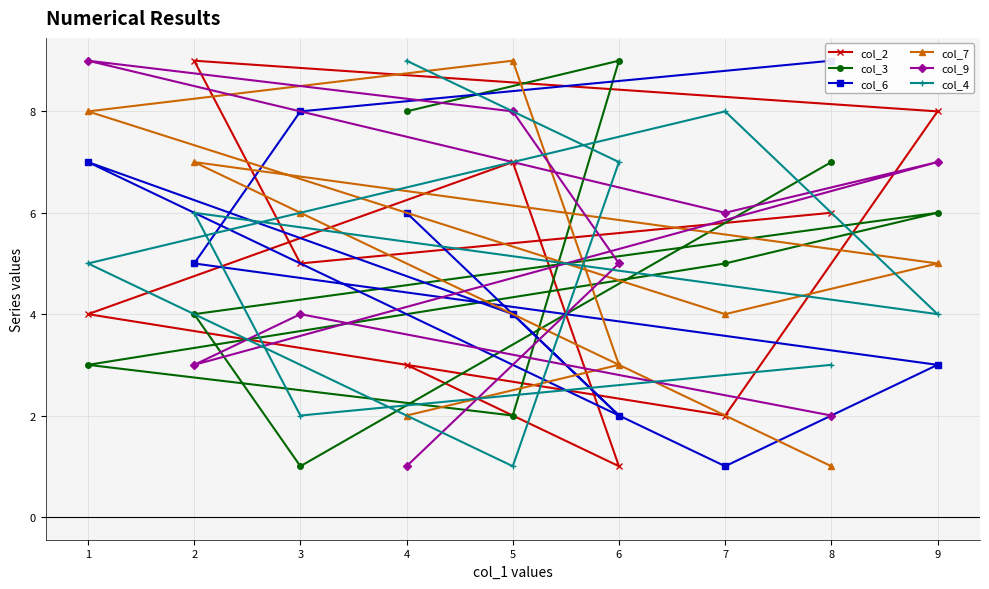

Which series has the largest total across all categories?

col_2